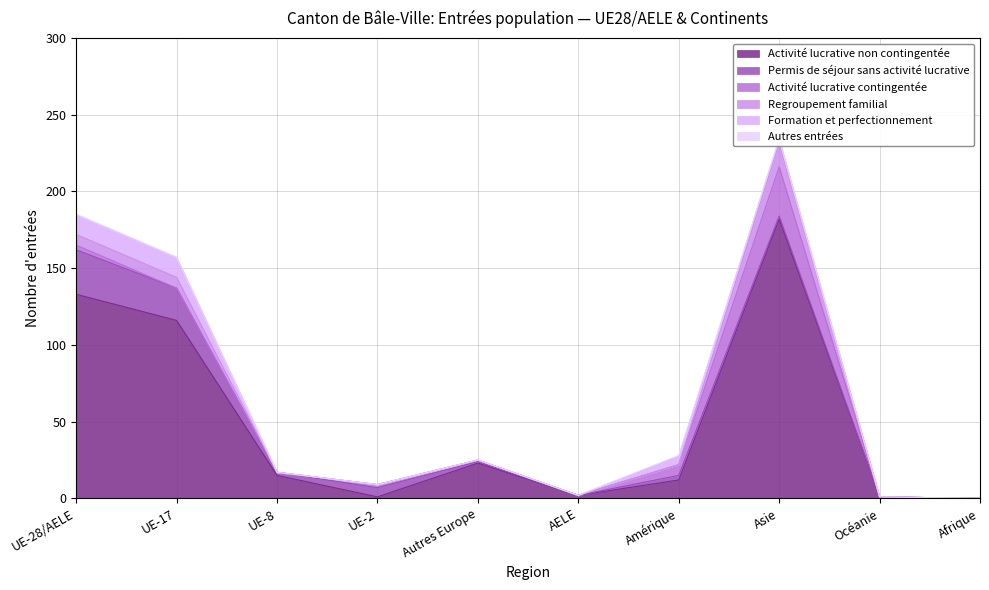

Does the chart display data point markers on the line(s)?

No